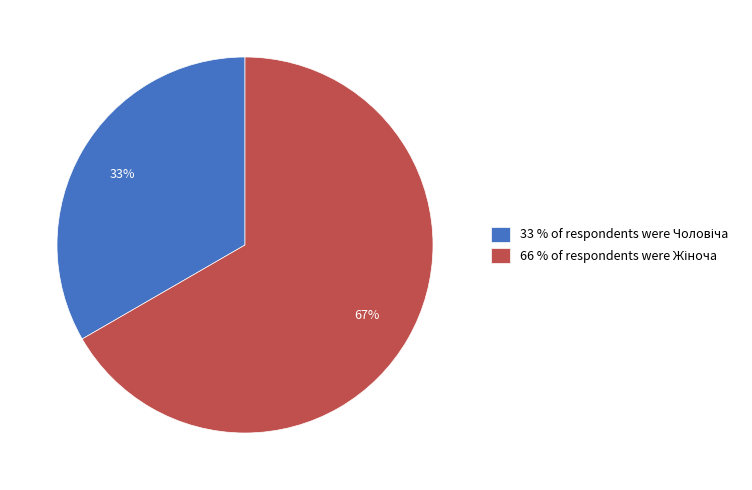

To the nearest percent, what is the average slice percentage?

50%